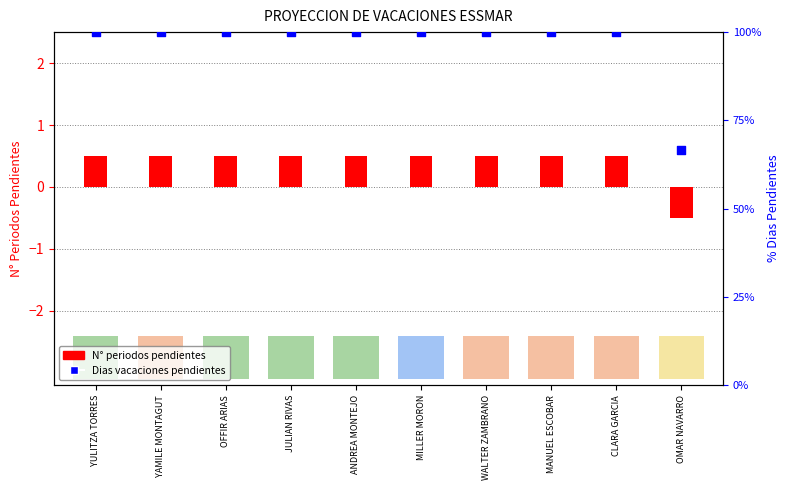

What are all the series names shown in the legend?

N° Periodos Pendientes, Dias Vacaciones Pendientes